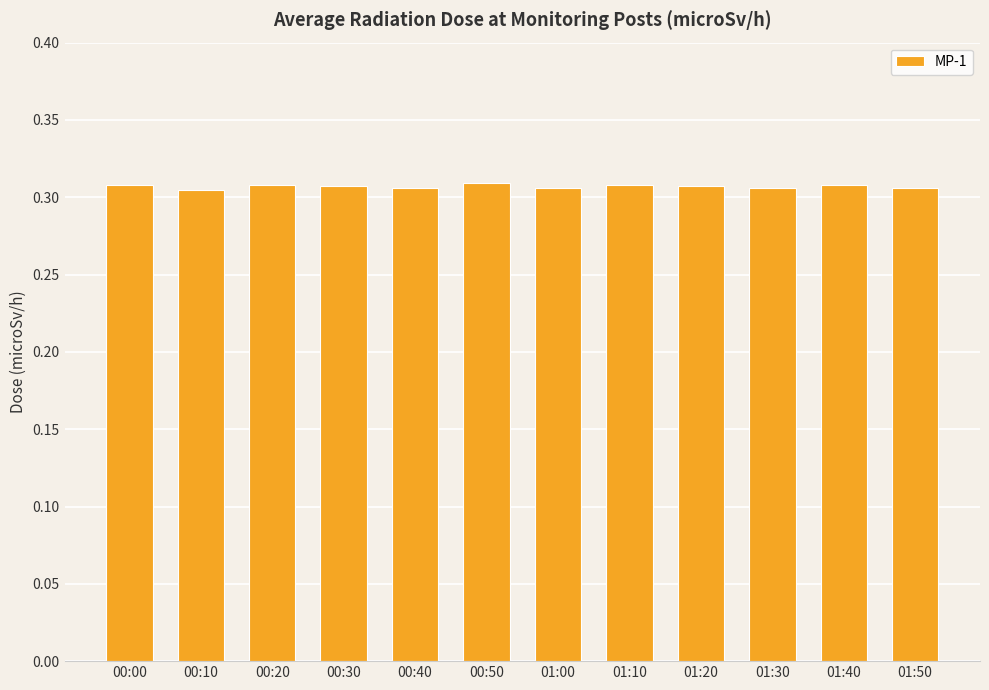

How many series are shown in this chart?

1